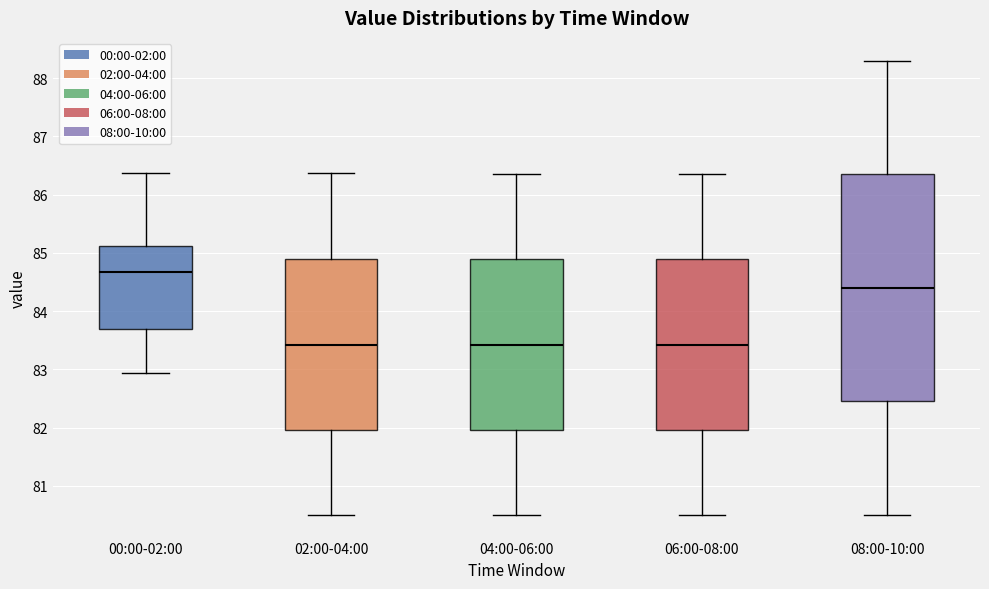

Comparing the boxes themselves (not the whiskers), which one is the tallest?

08:00-10:00